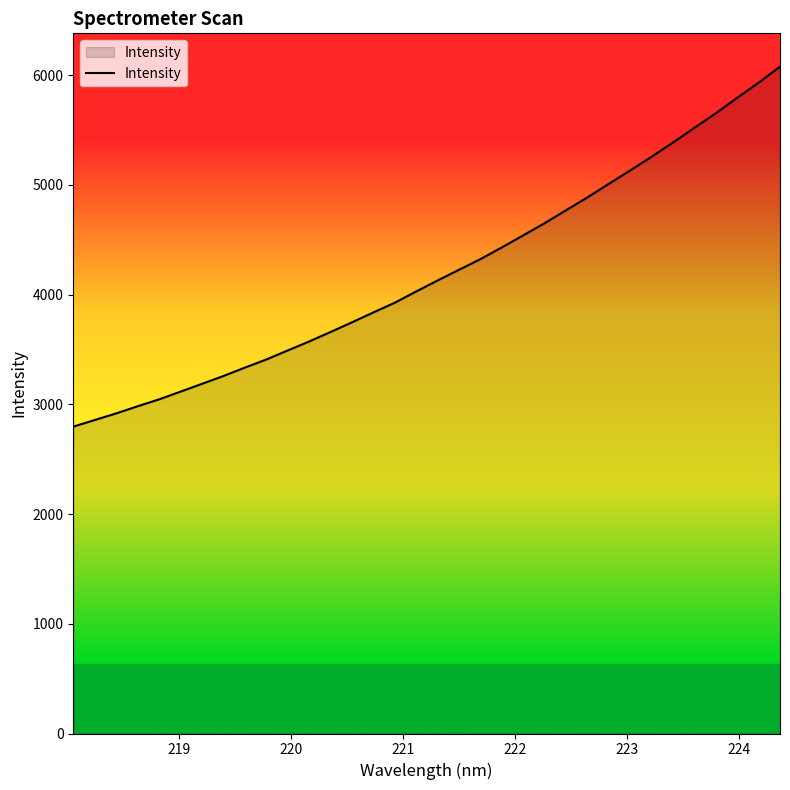

What is the maximum value shown in the chart?

6078.3